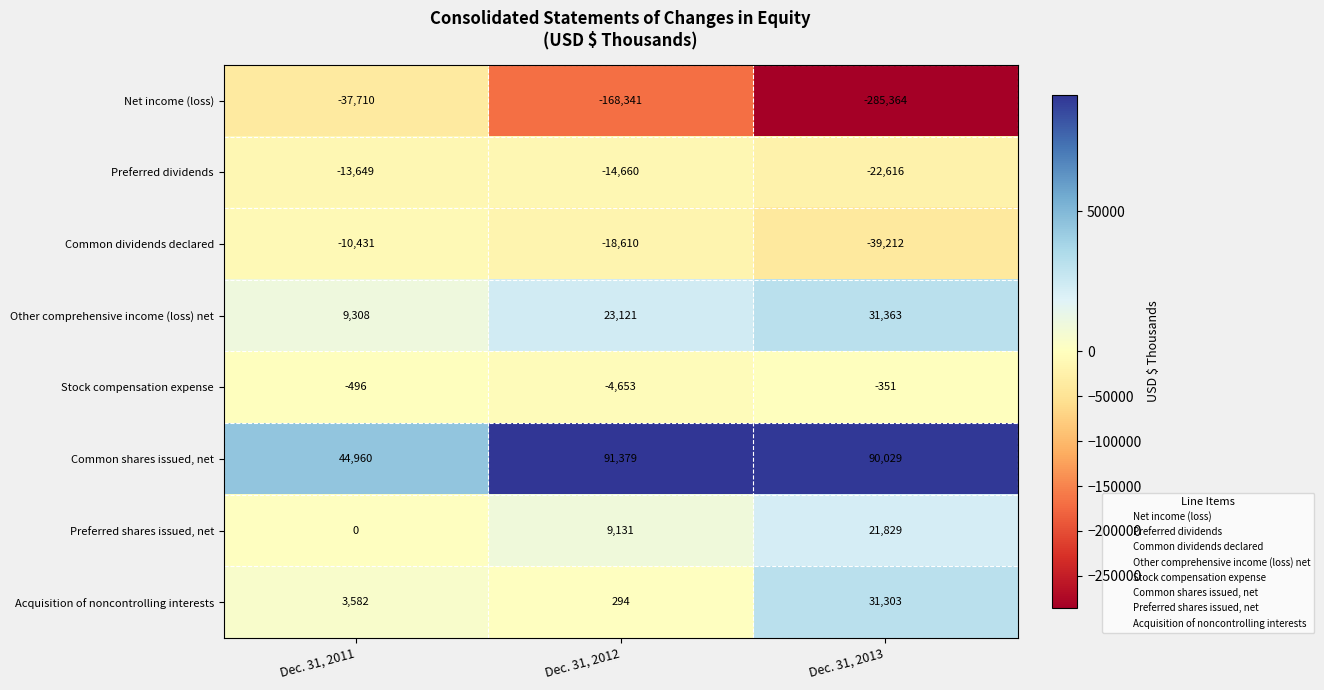

Which category has the lowest value in the Net income (loss) series?

Dec. 31, 2013